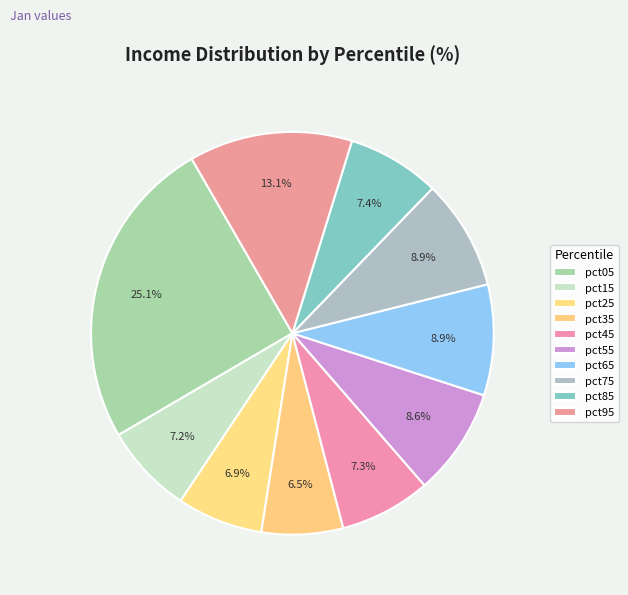

How many slices are in this pie chart?

10